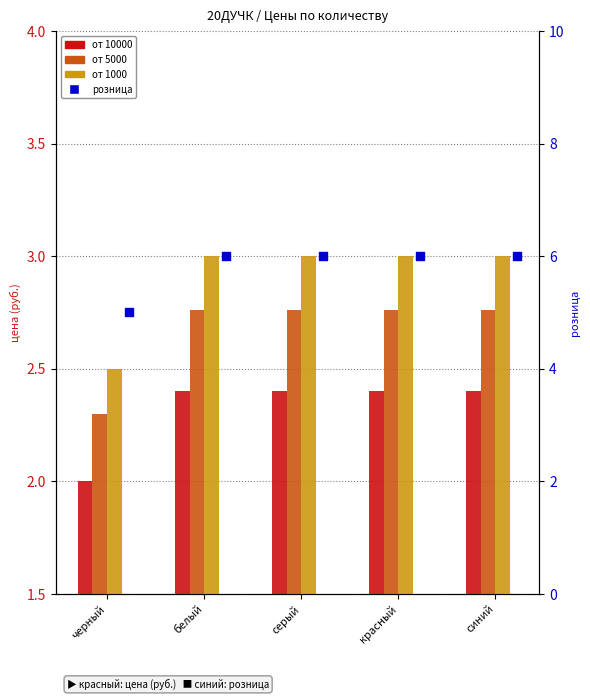

Which series reaches the minimum Y coordinate?

от 10000